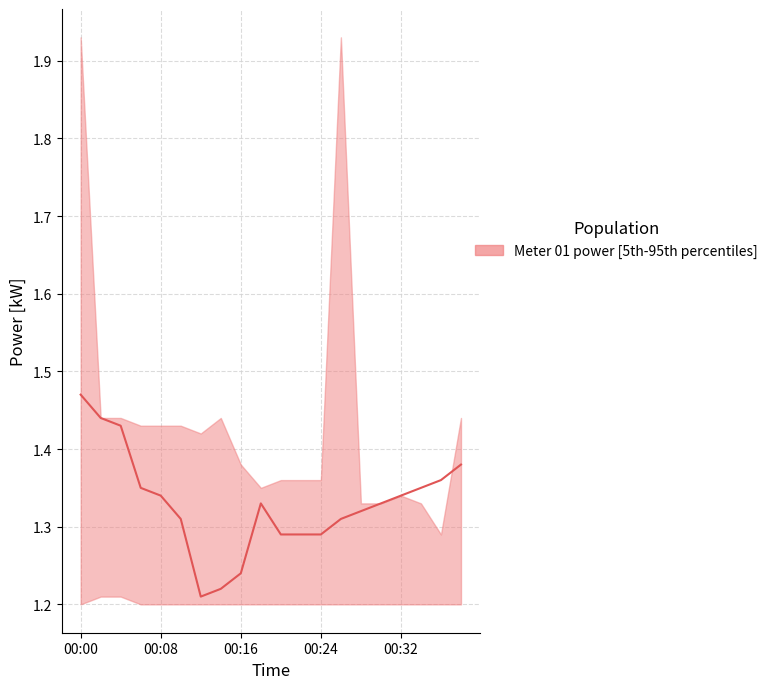

The chart shows a value of 0.7 at 13. True or false?

False